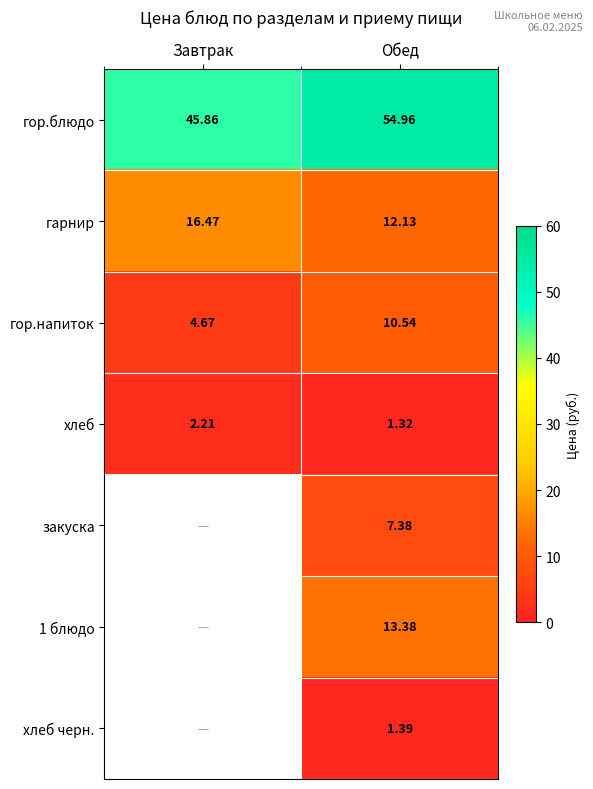

Is the value of хлеб черн. at Обед greater than the value of гор.напиток at Завтрак?

No